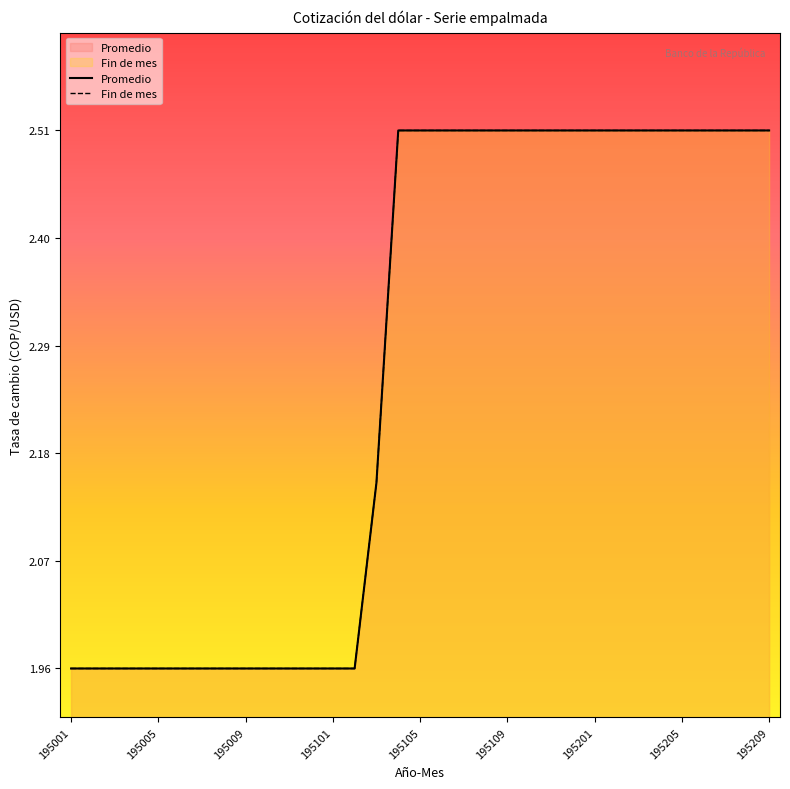

Is the value of Fin de mes at 195109 greater than the value of Promedio at 195111?

No